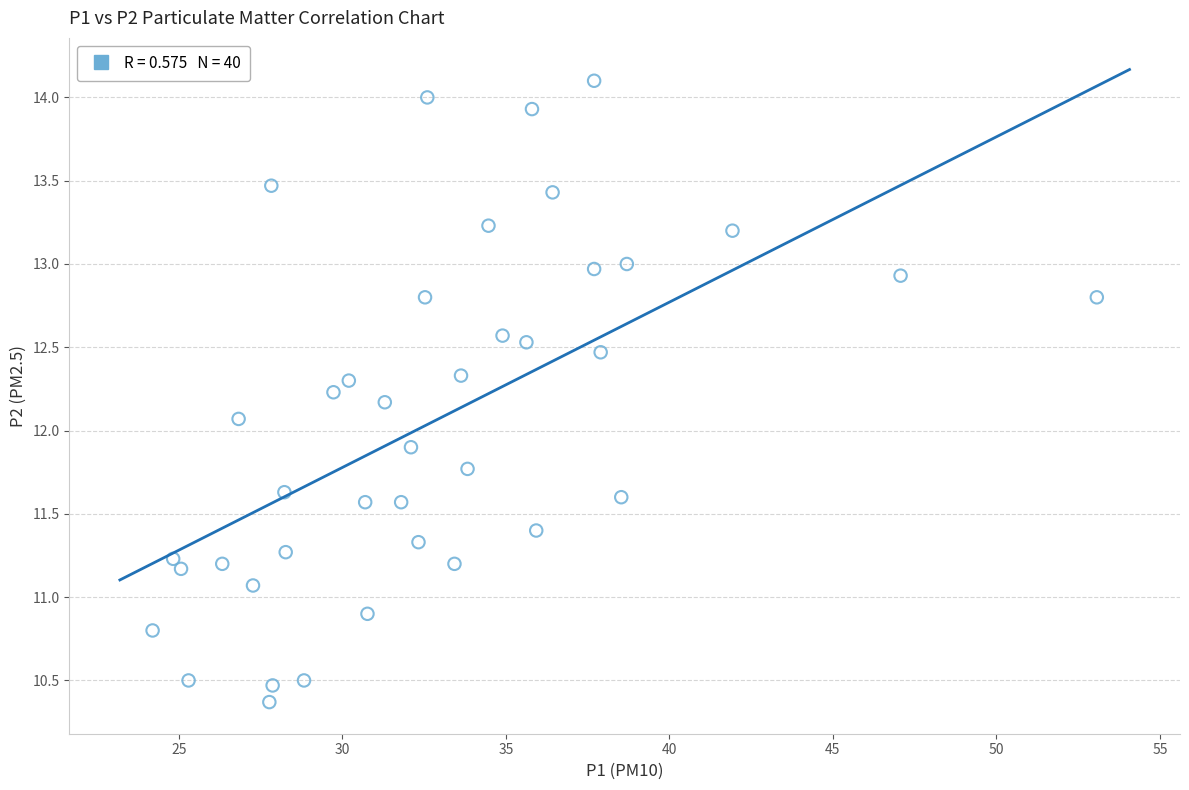

What is the range of X values (max minus min)?

28.9